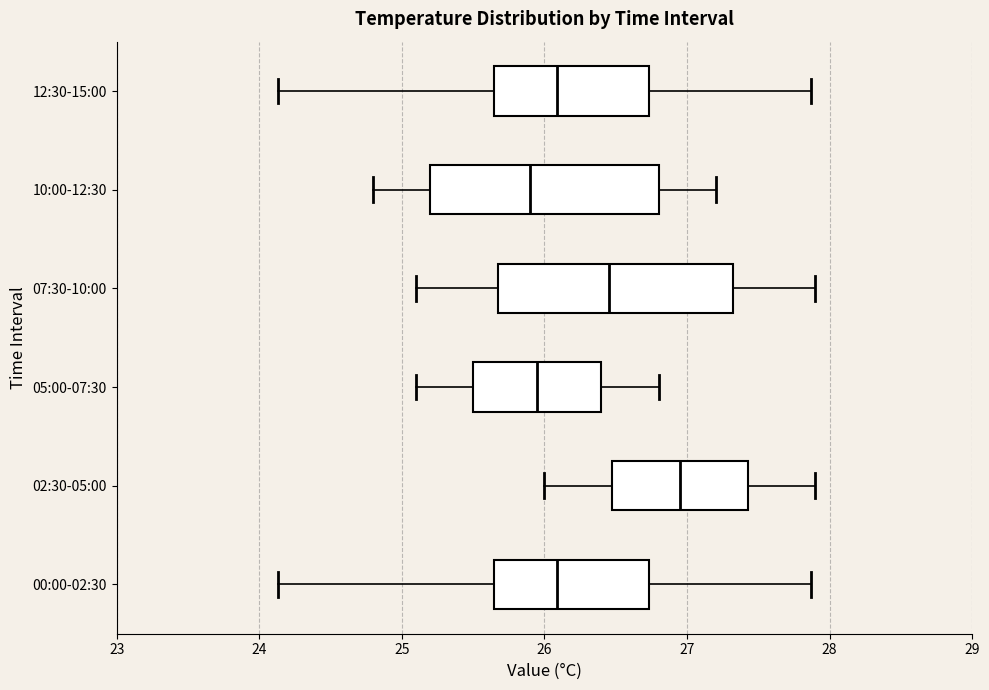

Reading bottom to top, read every box against the x-axis: the position of its median line, the range the box covers, and the ends of its whiskers. The values are not printed on the chart, so give them approximately, as read against the axis.

00:00-02:30: median 26.1, box 25.6 to 26.7, whiskers 24.1 to 27.9
02:30-05:00: median 27.0, box 26.5 to 27.4, whiskers 26.0 to 27.9
05:00-07:30: median 26.0, box 25.5 to 26.4, whiskers 25.1 to 26.8
07:30-10:00: median 26.5, box 25.7 to 27.3, whiskers 25.1 to 27.9
10:00-12:30: median 25.9, box 25.2 to 26.8, whiskers 24.8 to 27.2
12:30-15:00: median 26.1, box 25.6 to 26.7, whiskers 24.1 to 27.9